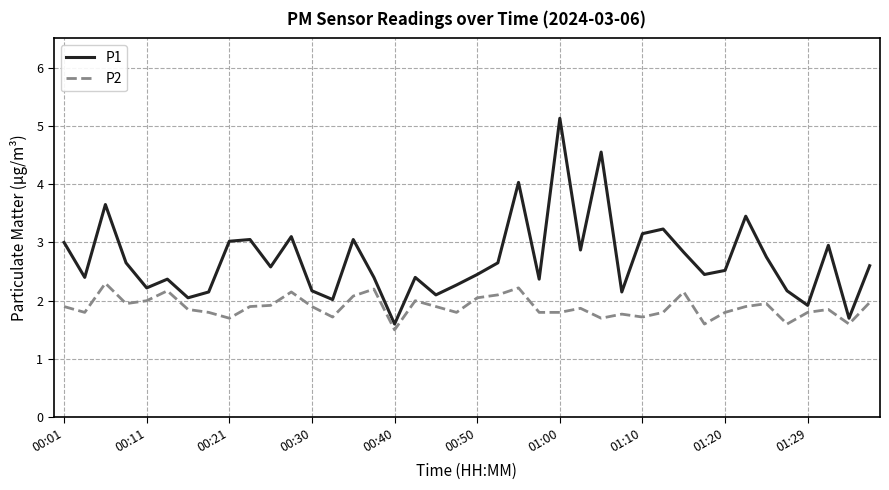

What is the highest value of the P1 series?

5.1